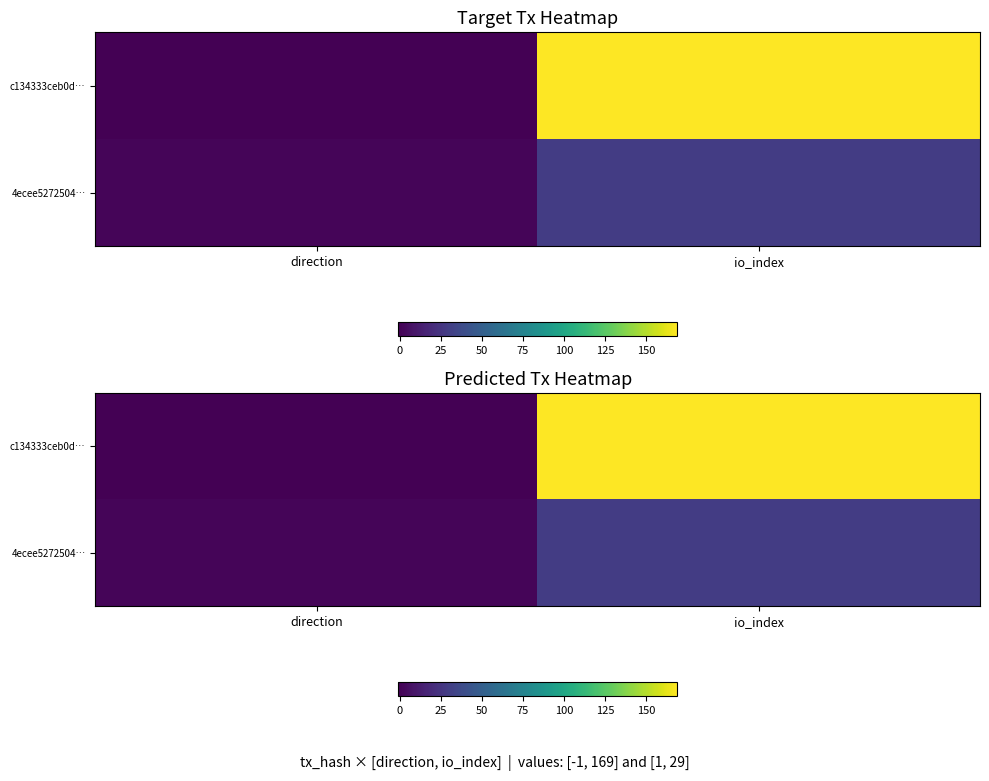

At which label is c134333ceb0d… closest to 84?

direction